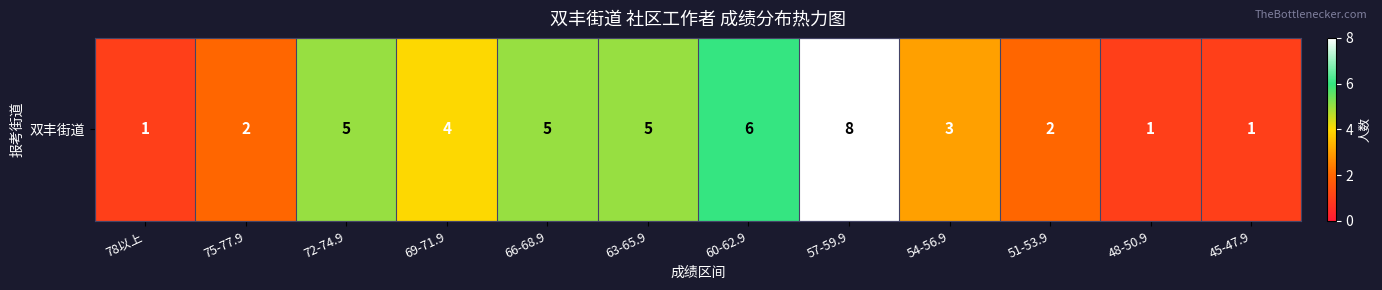

Where is the data nearest to the value 4?

69-71.9